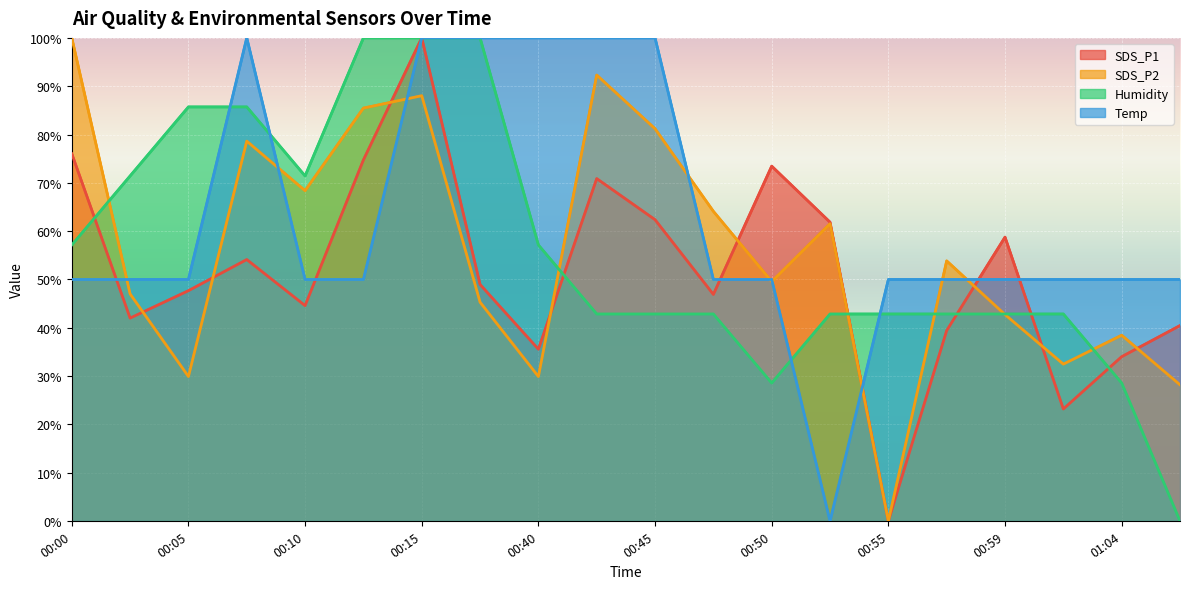

What is the label of the 13th point from the right?

00:18